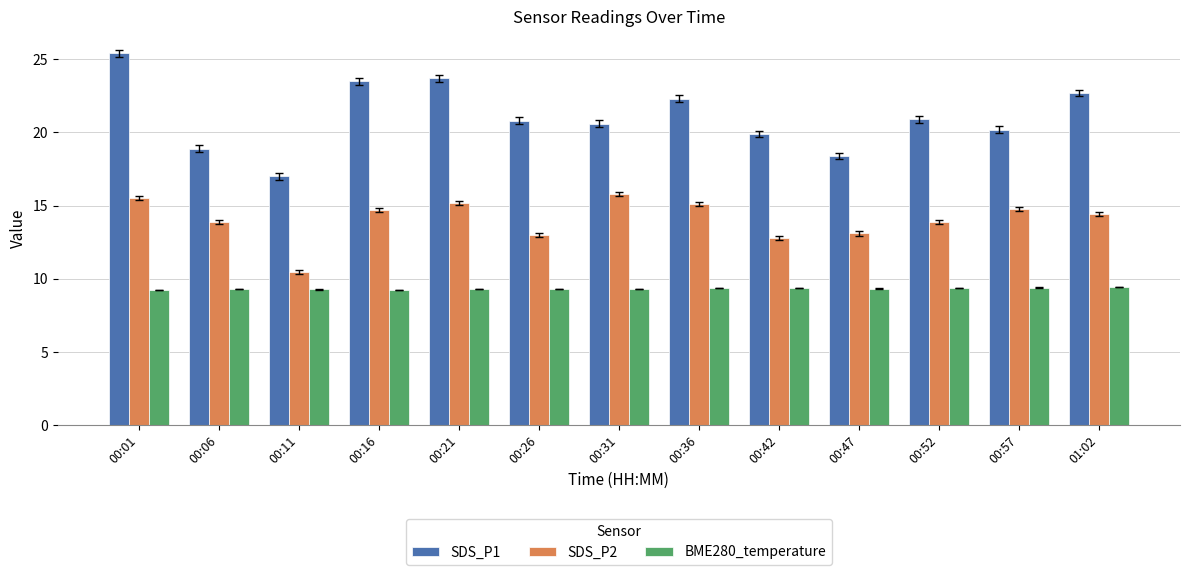

List the series in order of their overall mean, lowest first.

BME280_temperature, SDS_P2, SDS_P1